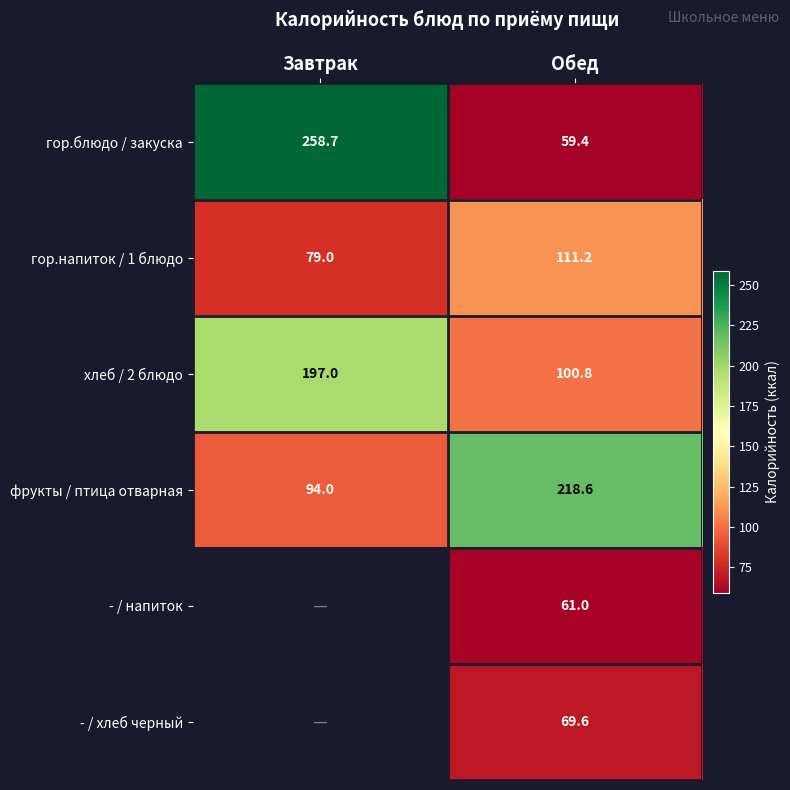

At which label is гор.напиток / 1 блюдо closest to 95?

Завтрак